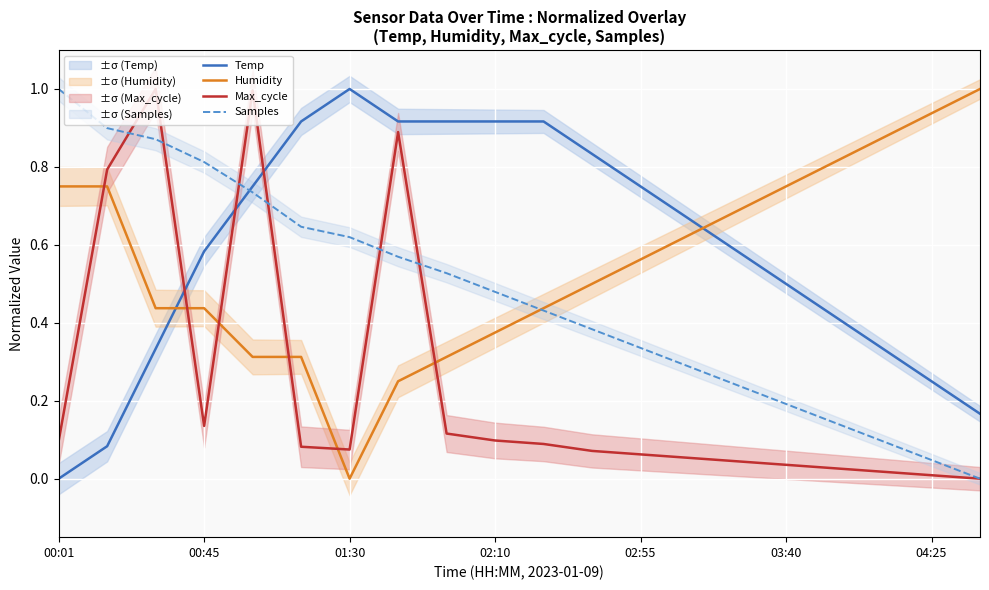

Is it true that Temp equals 0.2 at 02:10?

False